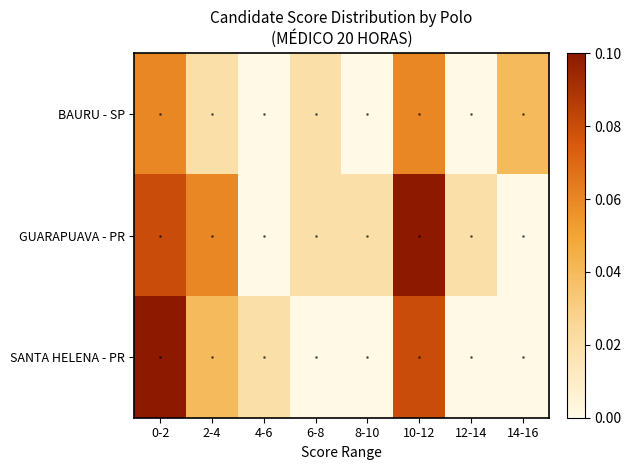

Reading left to right, list all the values displayed in this chart.

BAURU - SP: 0-2=0.1	2-4=0.0	4-6=0.0	6-8=0.0	8-10=0.0	10-12=0.1	12-14=0.0	14-16=0.0
GUARAPUAVA - PR: 0-2=0.1	2-4=0.1	4-6=0.0	6-8=0.0	8-10=0.0	10-12=0.1	12-14=0.0	14-16=0.0
SANTA HELENA - PR: 0-2=0.1	2-4=0.0	4-6=0.0	6-8=0.0	8-10=0.0	10-12=0.1	12-14=0.0	14-16=0.0